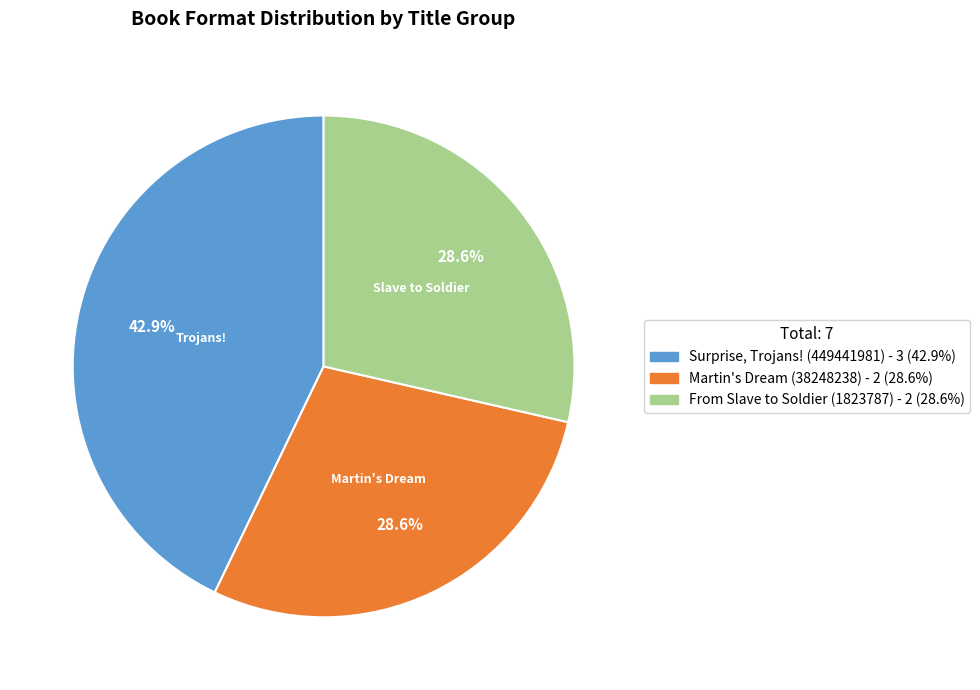

True or false: Martin's Dream (38248238) accounts for 37% of the total.

False